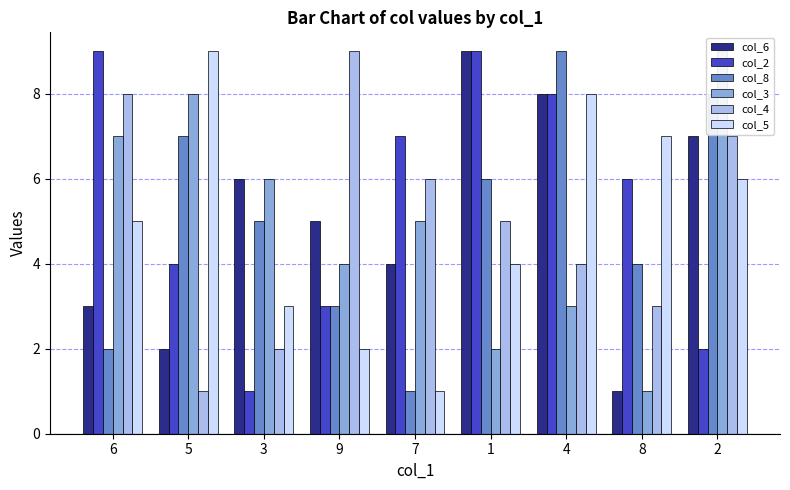

Which series has the widest spread of values?

col_6